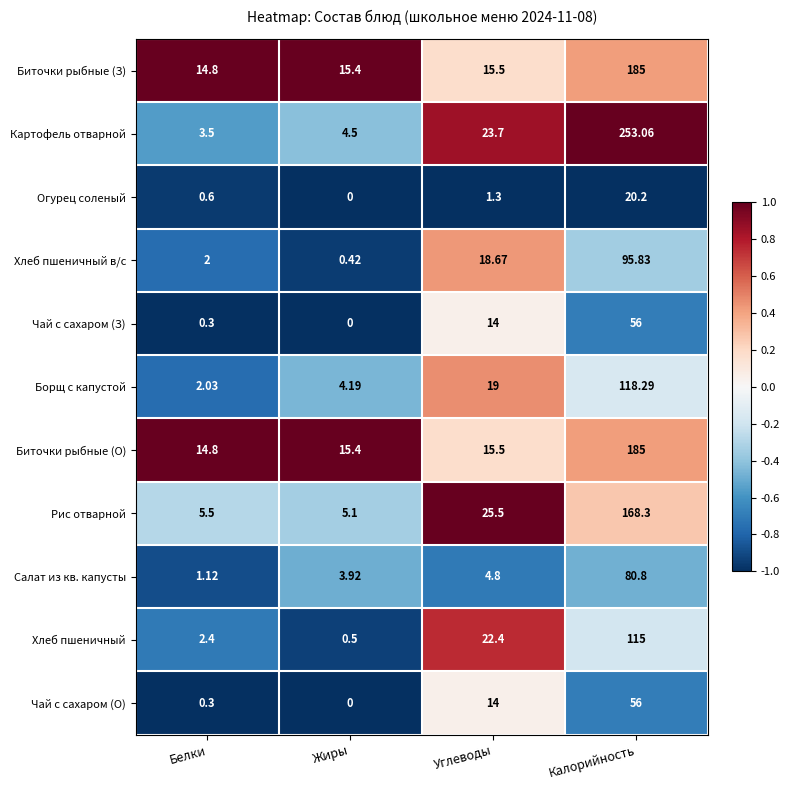

At which category is the sum across all series the highest?

Калорийность